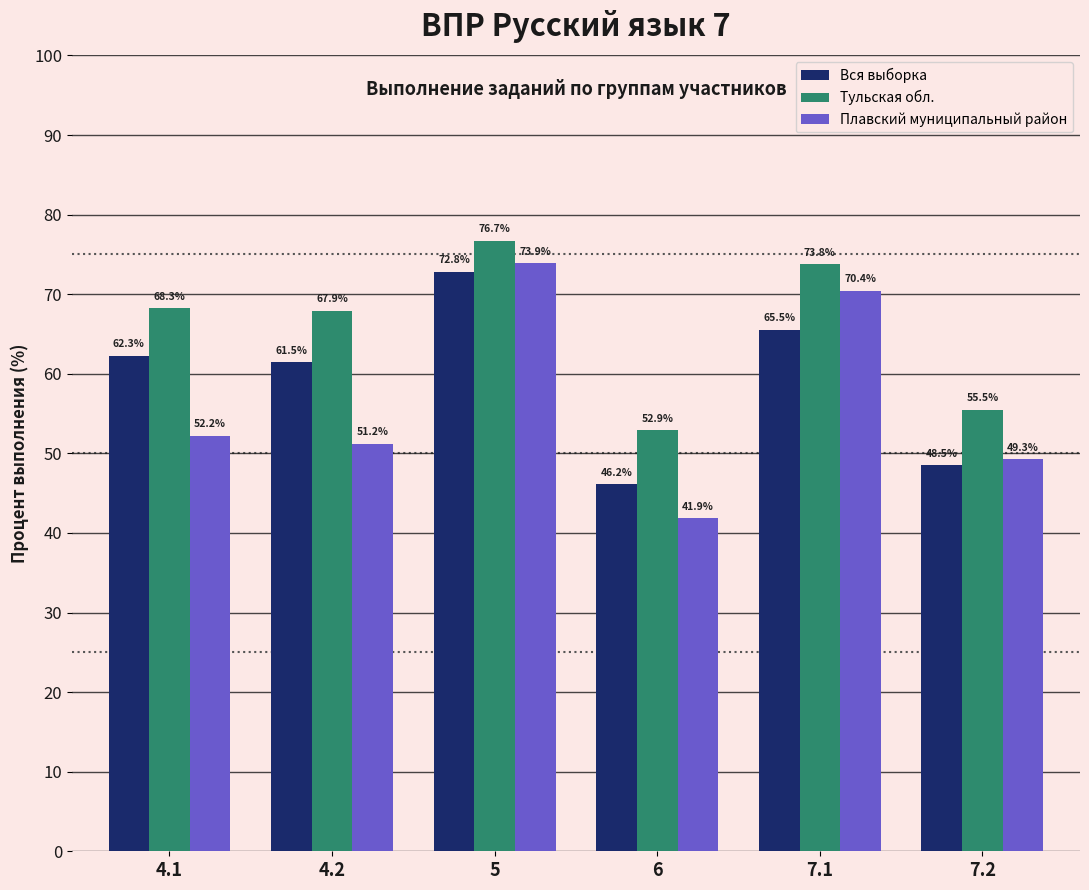

At which label is Тульская обл. closest to 64?

4.2